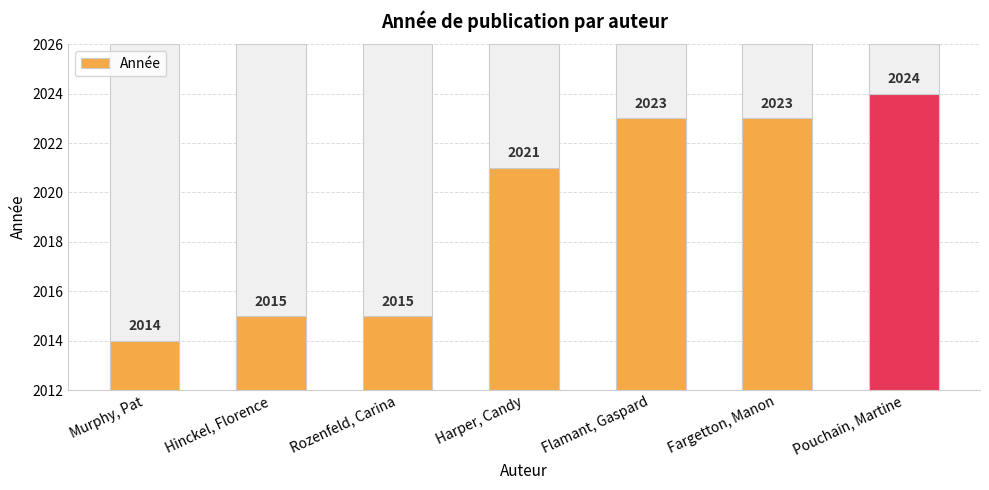

List the labels in order of value, largest first.

Pouchain, Martine, Flamant, Gaspard, Fargetton, Manon, Harper, Candy, Hinckel, Florence, Rozenfeld, Carina, Murphy, Pat